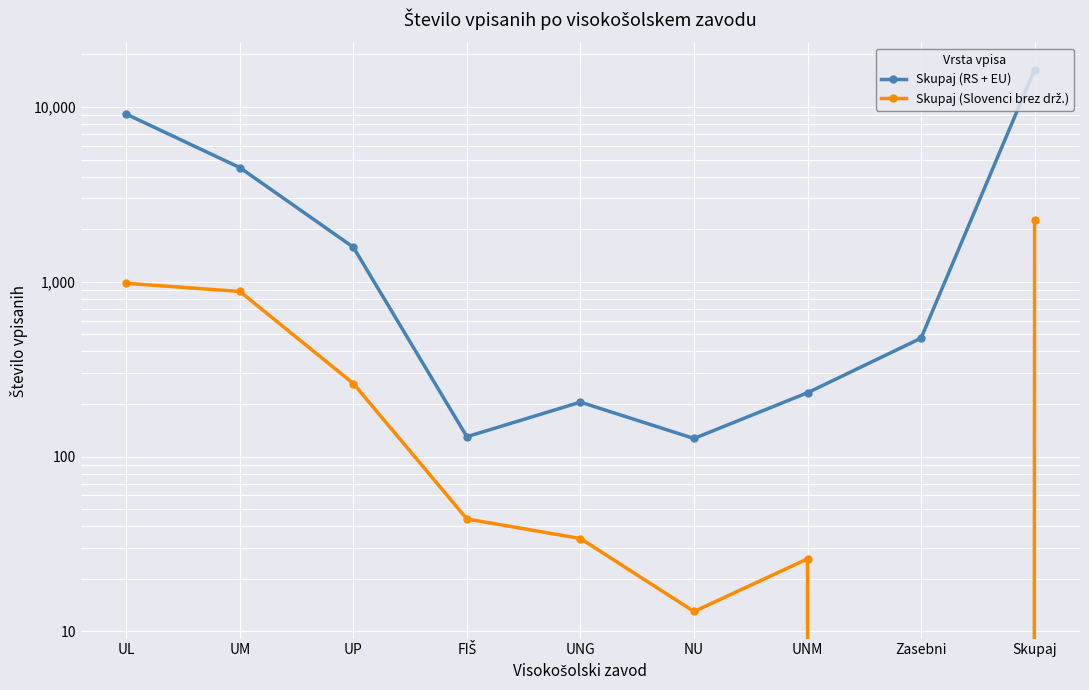

Rank the categories by Skupaj (RS + EU) value from lowest to highest.

NU, FIŠ, UNG, UNM, Zasebni, UP, UM, UL, Skupaj